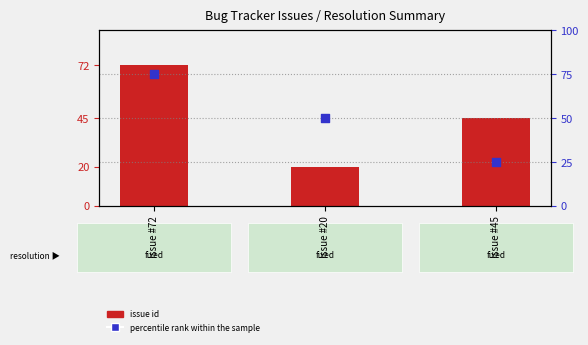

At how many categories does at least one series exceed 55?

1